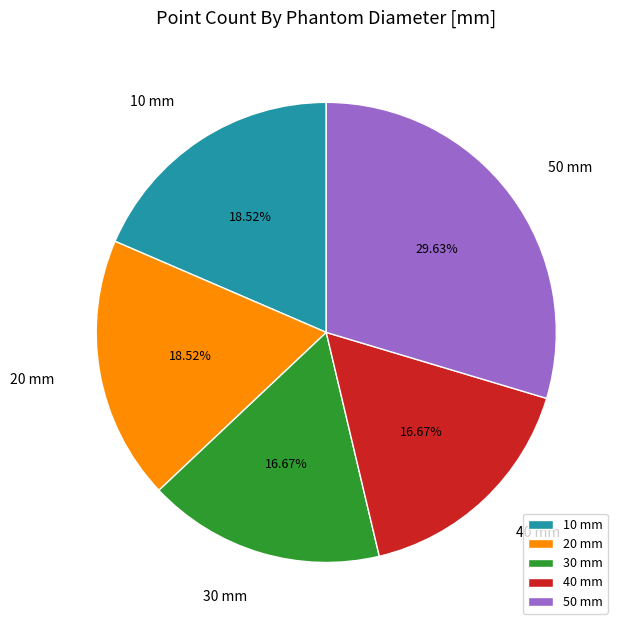

To the nearest percent, what is the difference between the 50 and 20 slice percentages?

11%